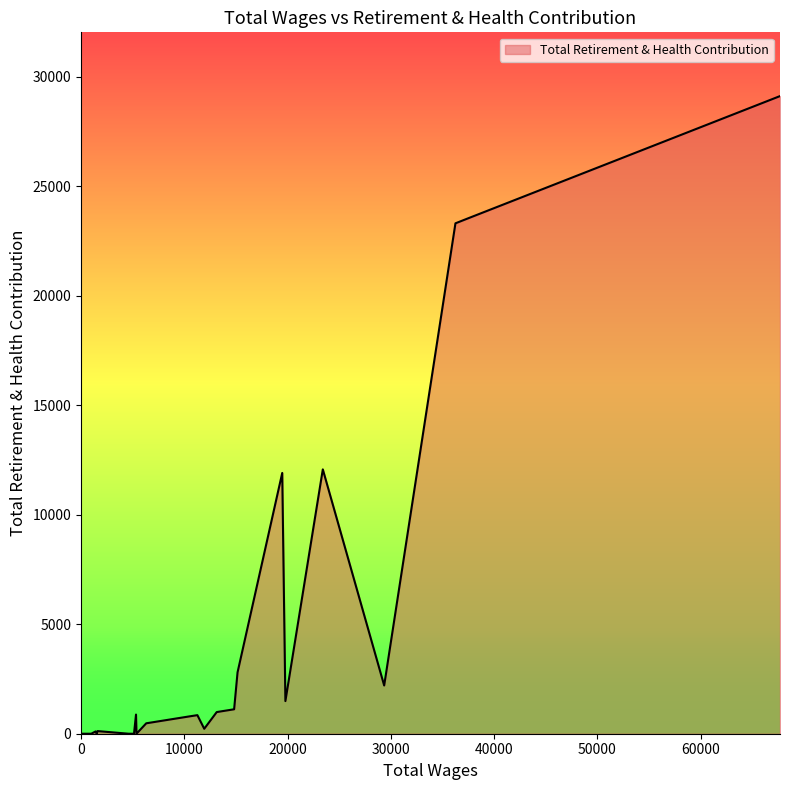

What is the difference between the maximum and minimum values?

29114